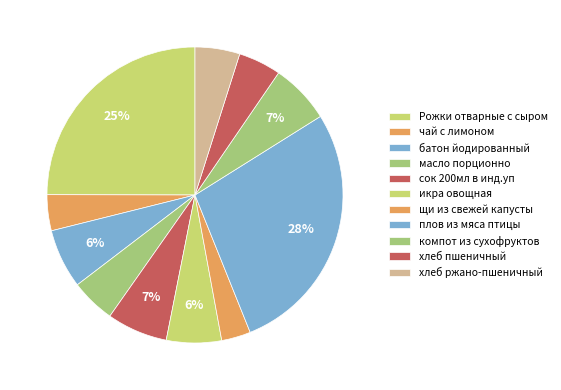

Between щи из свежей капусты and батон йодированный, which is larger?

батон йодированный